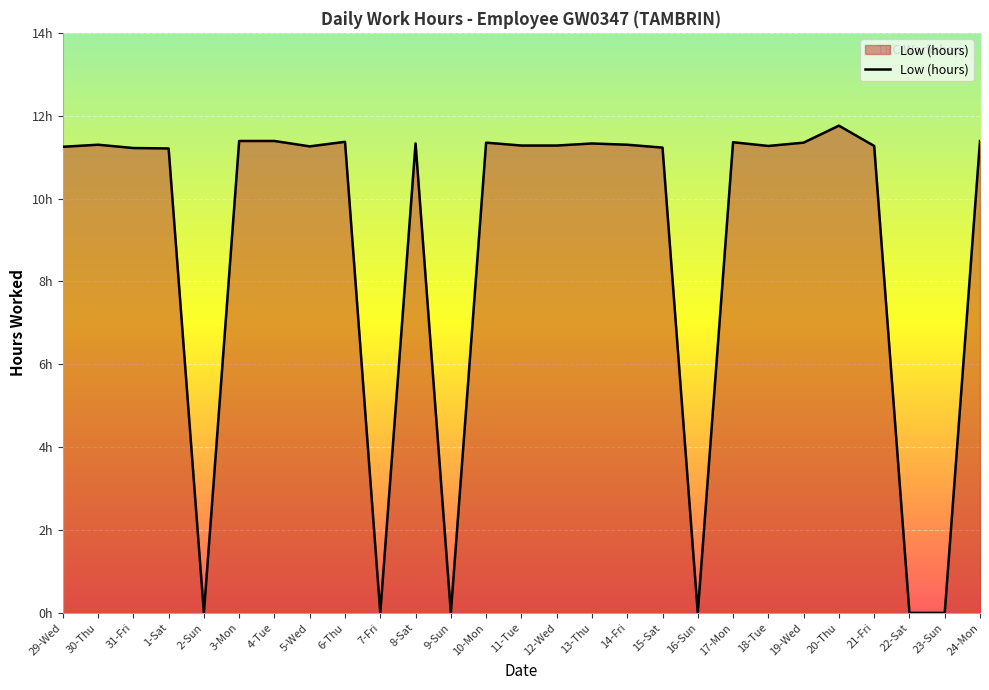

Is this an area chart (filled region under the line)?

Yes